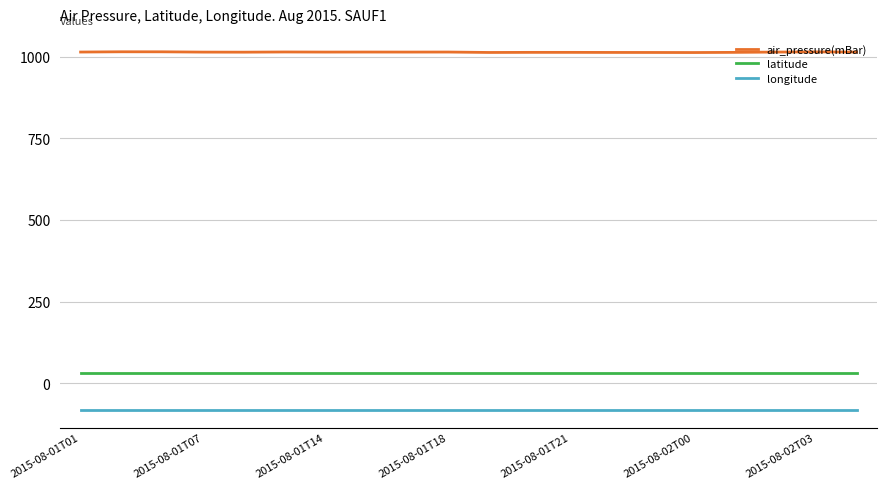

List the series in order of their peak value, lowest first.

longitude, latitude, air_pressure(mBar)